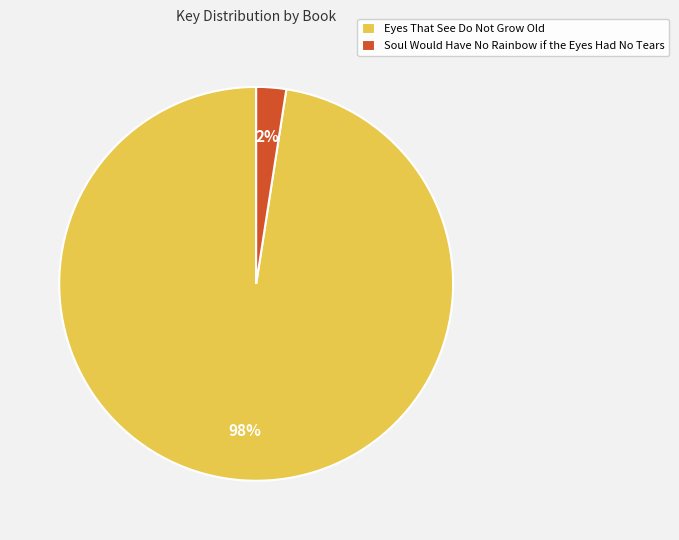

To the nearest percent, what is the average slice percentage?

50%